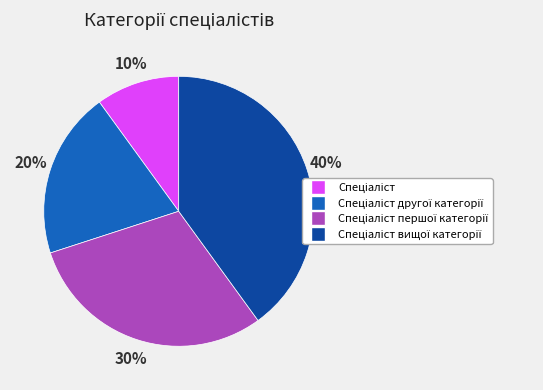

Is there a majority slice in this chart?

No